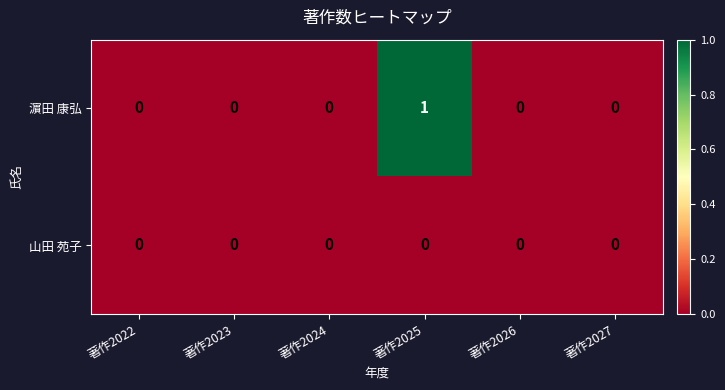

Rank the series by their maximum value, from lowest to highest.

山田 苑子, 濵田 康弘